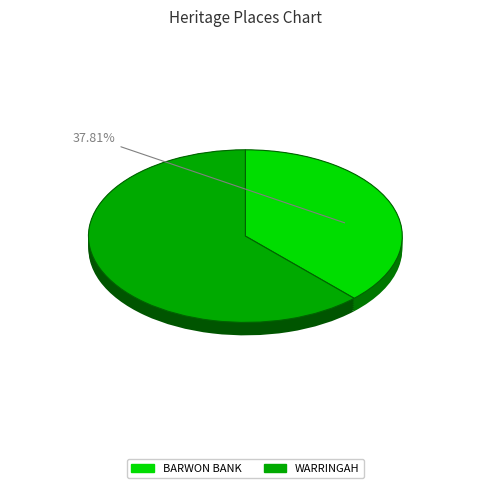

Is BARWON BANK the majority of the pie?

No